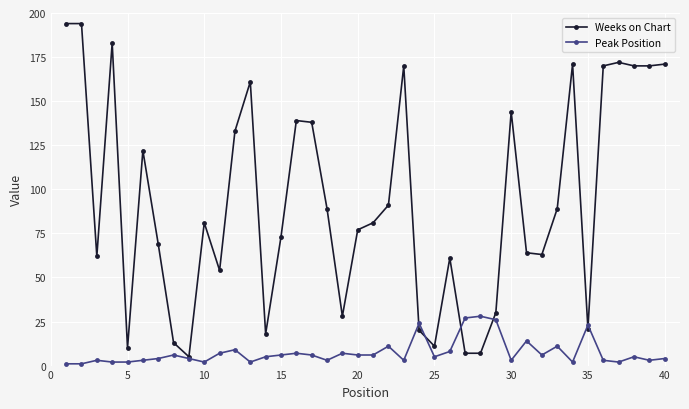

What is the difference between the second highest and minimum values in the Peak Position series?

26